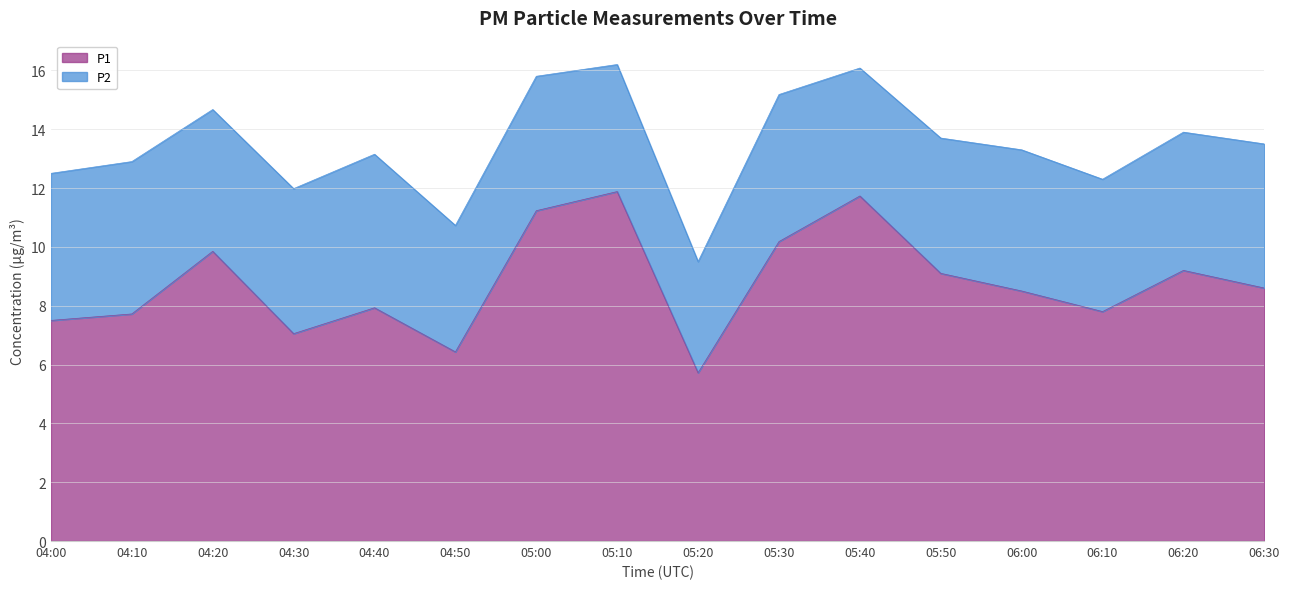

What is the minimum value for P1?

5.7